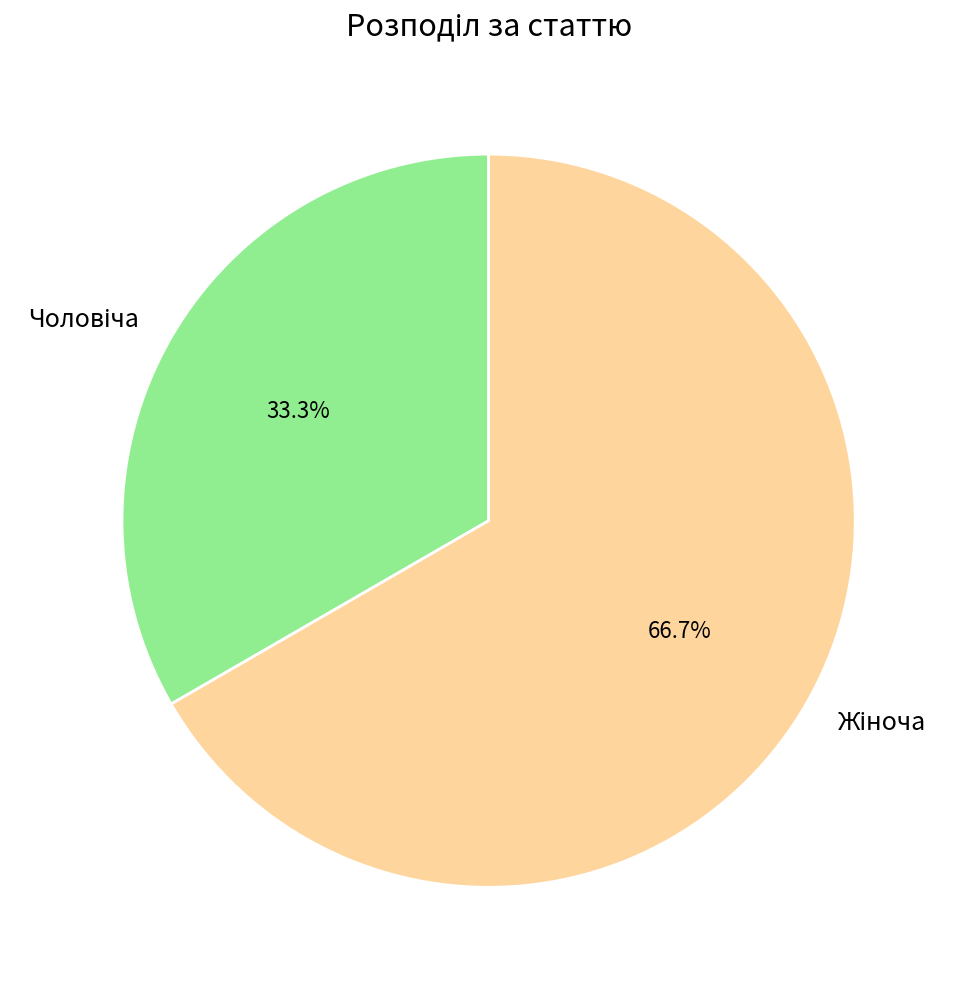

How many segments does this pie chart have?

2